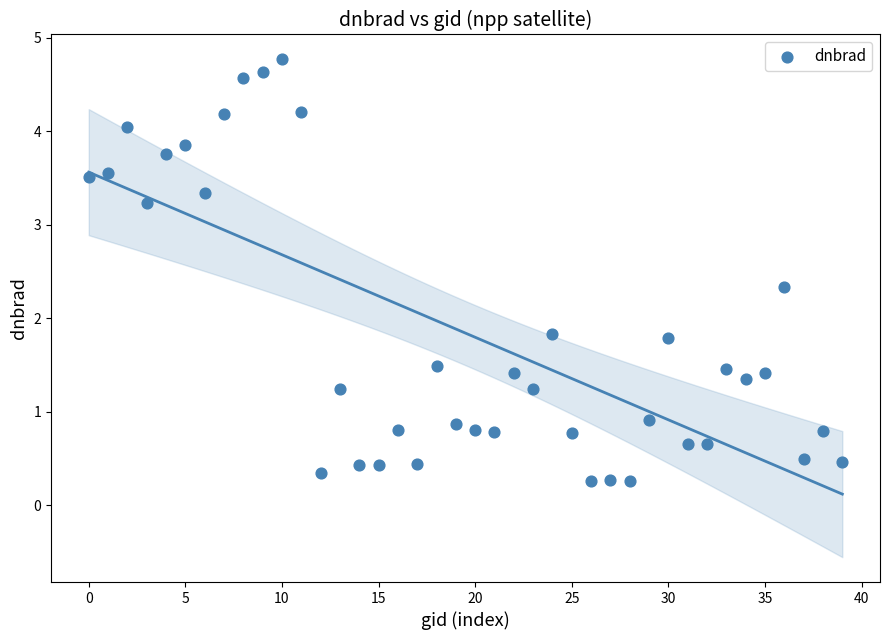

What is the range of Y values (max minus min)?

4.5